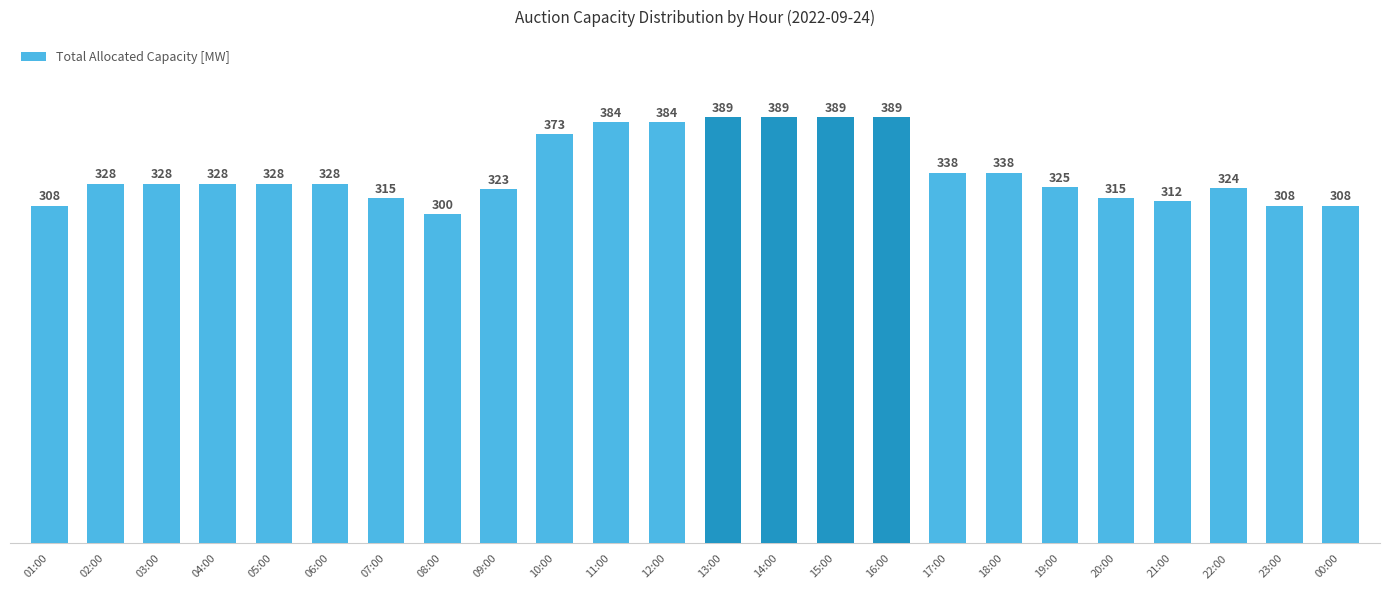

What is the minimum value shown in the chart?

300